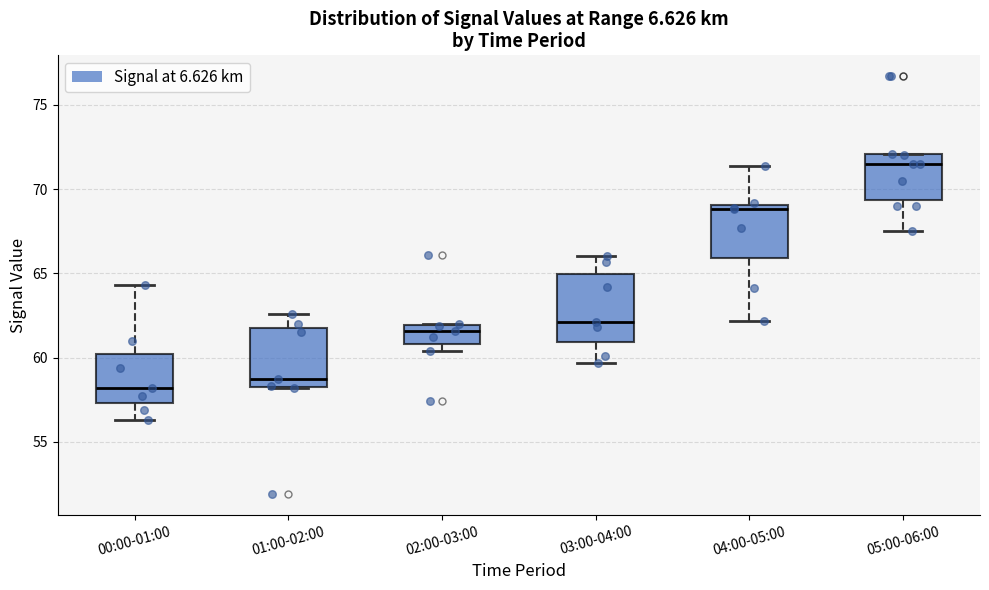

Where does the upper whisker of the box for 04:00-05:00 end on the y-axis? The values are not printed on the chart, so give them approximately, as read against the axis.

71.5